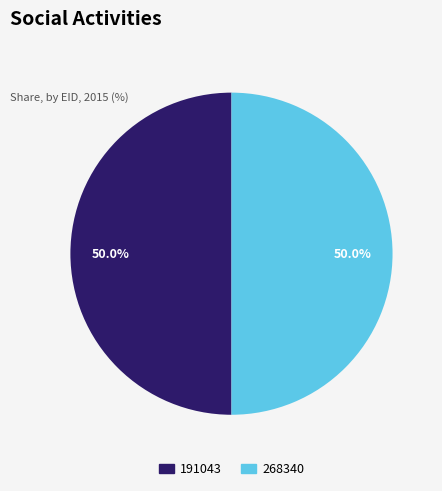

How many slices are in this pie chart?

2